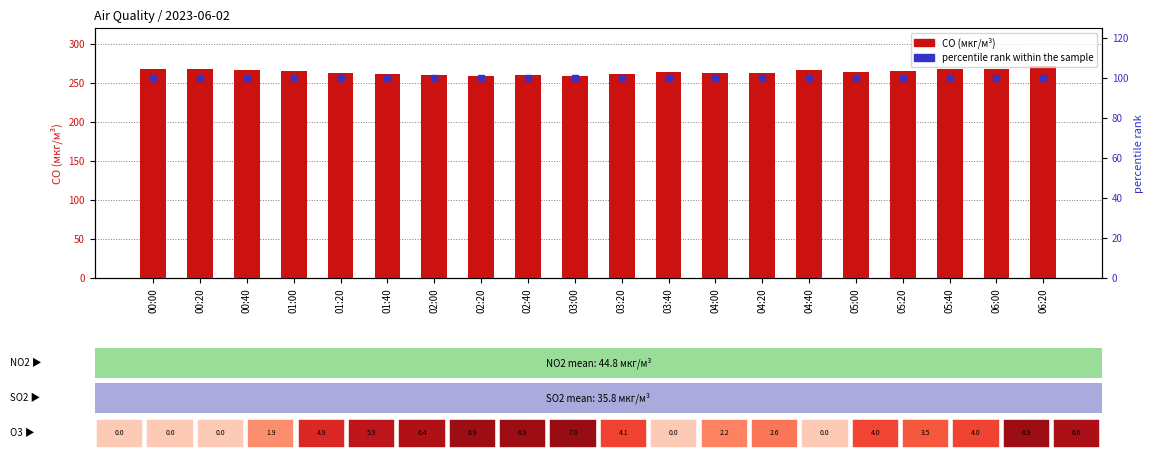

At how many categories does at least one series exceed 209?

20